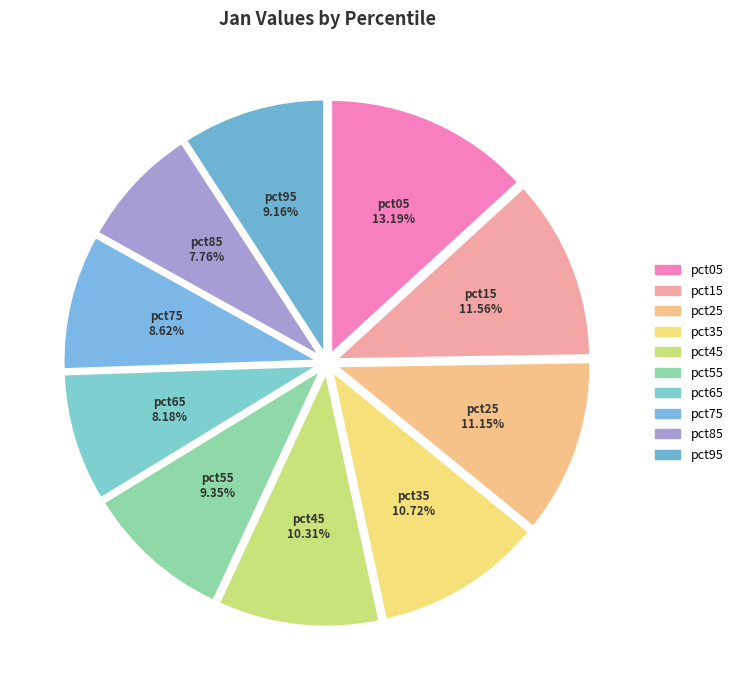

Combined, what portion of the pie is pct55 and pct15?

20.9%